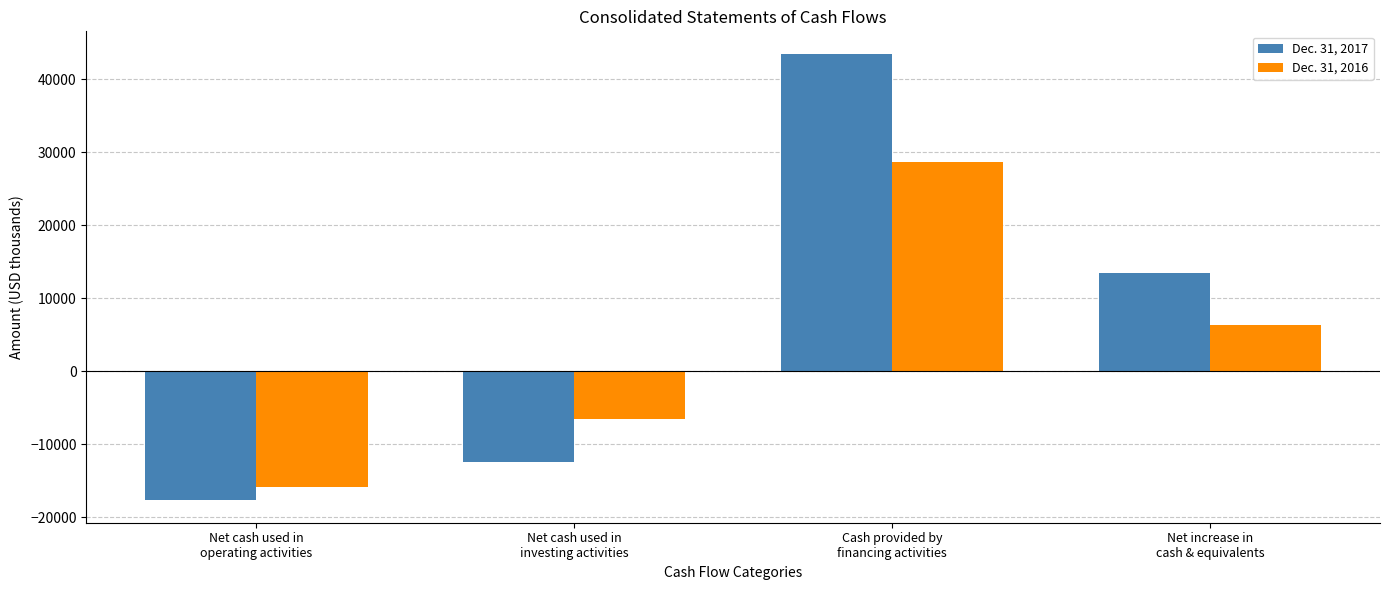

At which category is the sum across all series the highest?

Cash provided by
financing activities